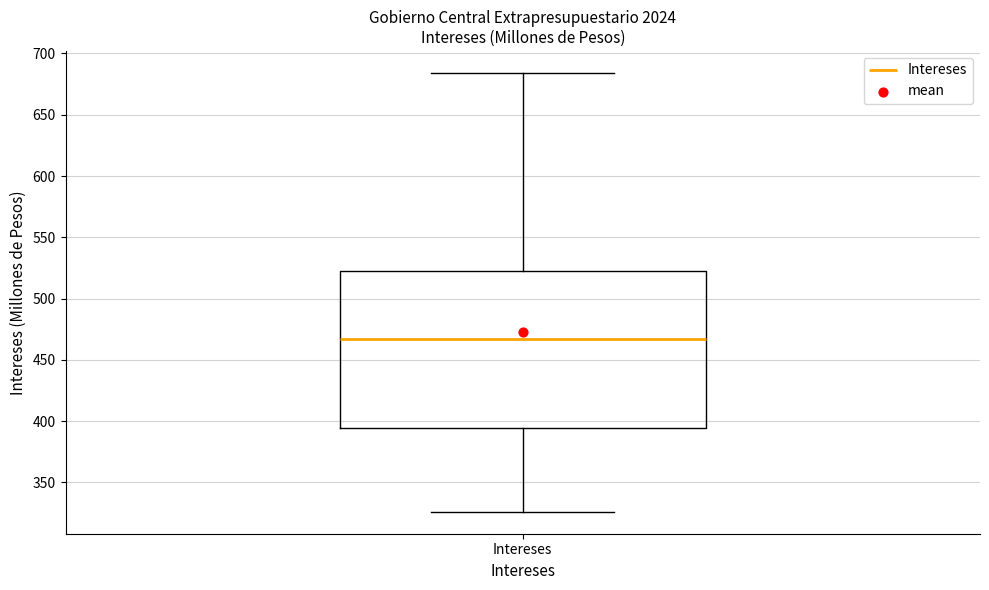

Read this box plot against the y-axis: the position of the median line, the range covered by the box, and the ends of both whiskers. The values are not printed on the chart, so give them approximately, as read against the axis.

median 465, box 395 to 525, whiskers 325 to 685